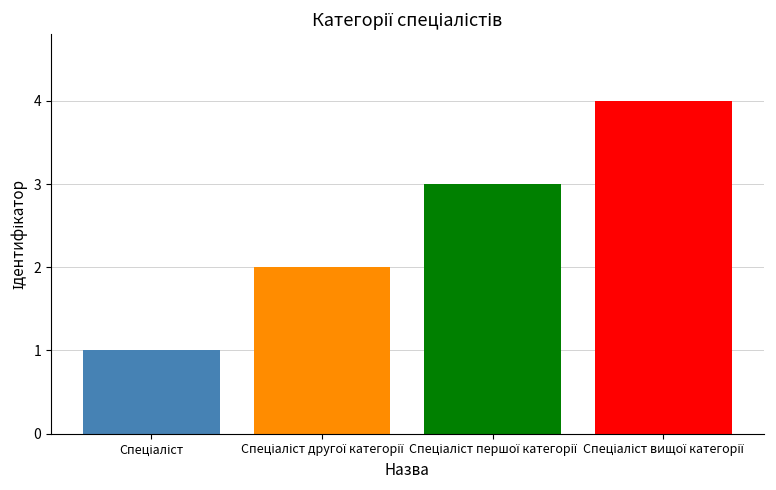

What is the maximum value shown in the chart?

4